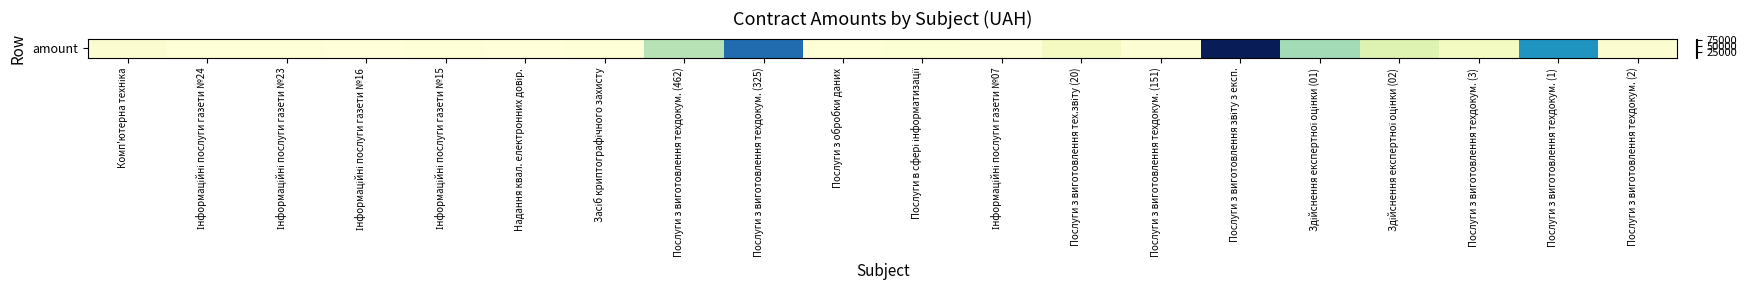

What is the difference between the maximum and minimum values?

79799.4